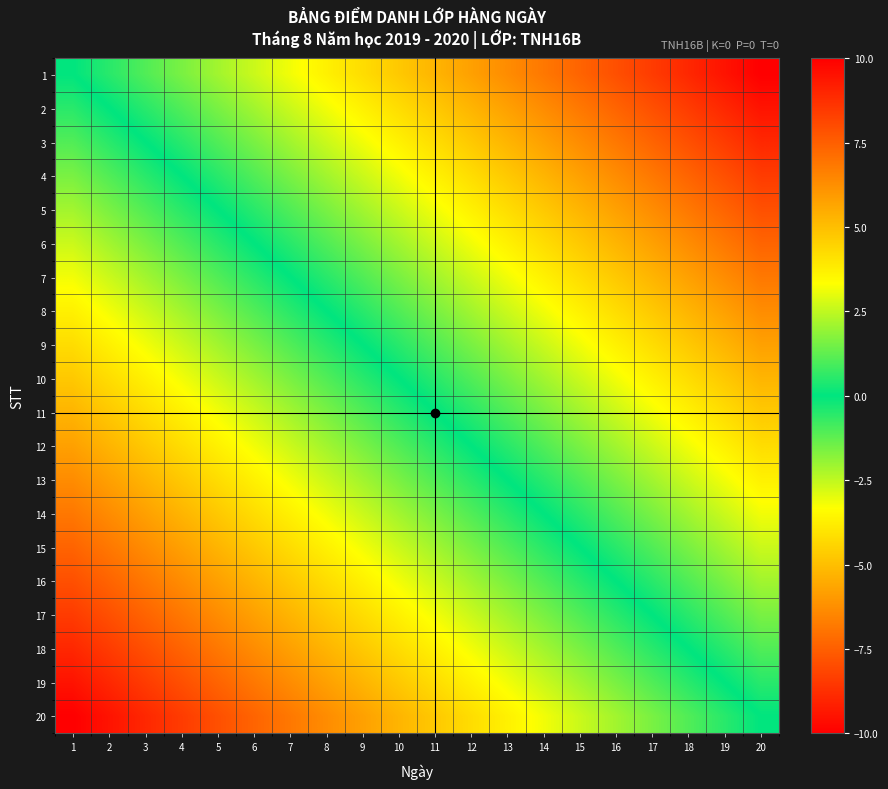

What is the difference between the highest and lowest values at 5?

10.0